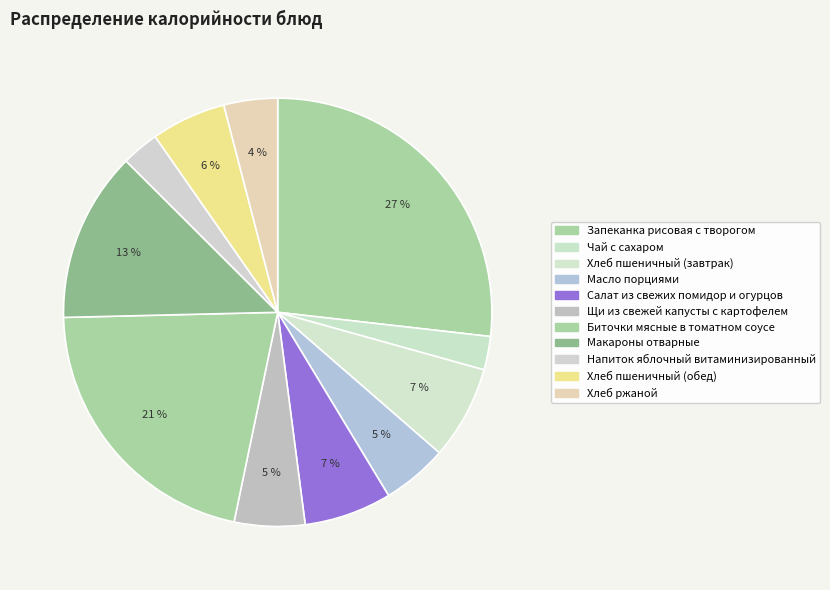

Count the number of slices in the pie.

11